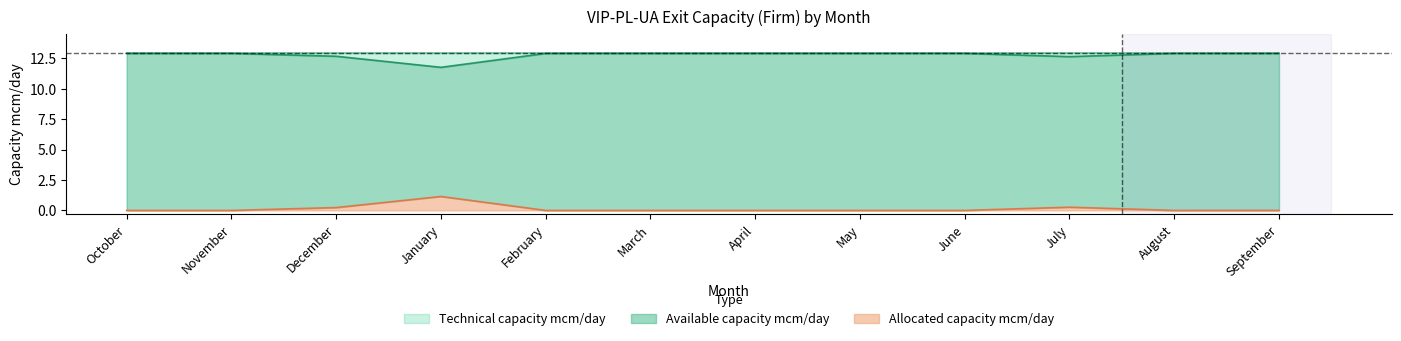

True or false: Available capacity mcm/day and Allocated capacity mcm/day cross at least once.

False